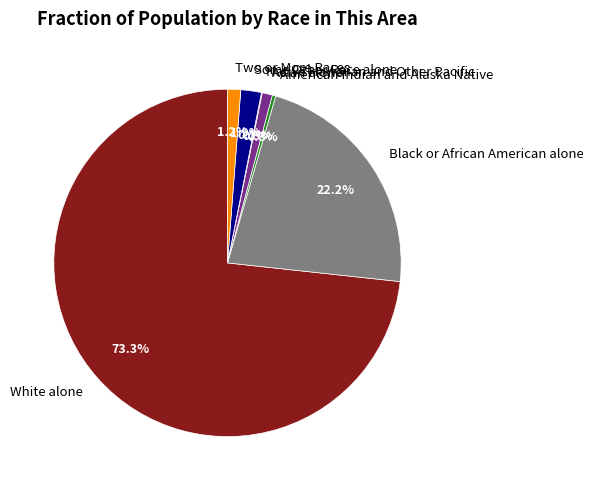

Is White alone the majority of the pie?

Yes